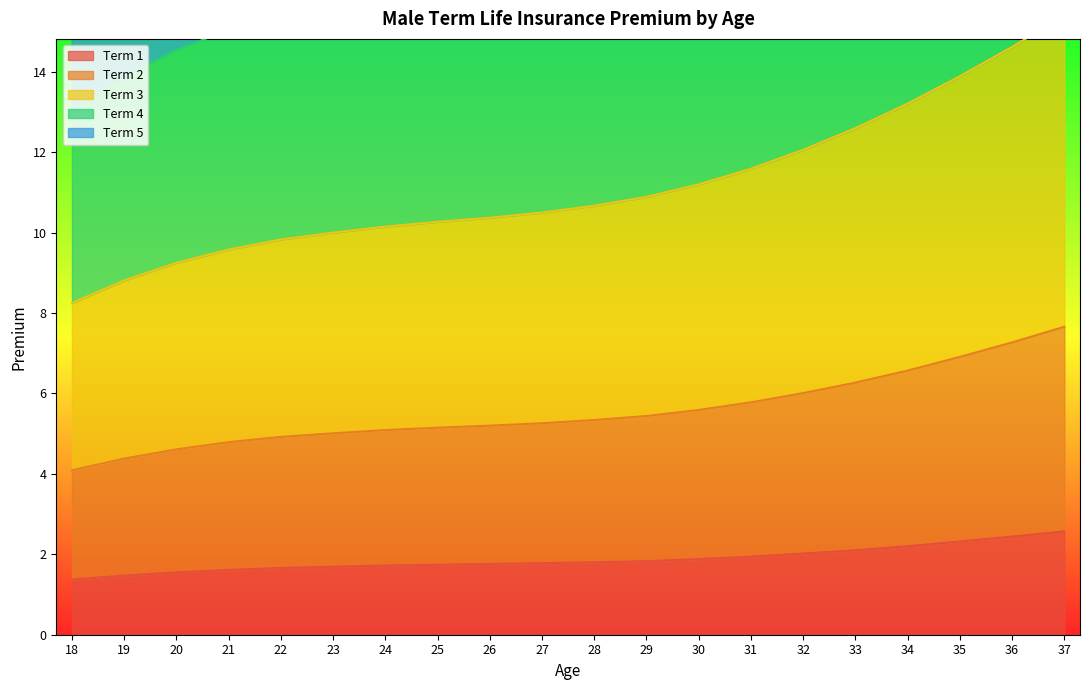

What is the value of the Term 4 point at the 20th from the left?

35.7